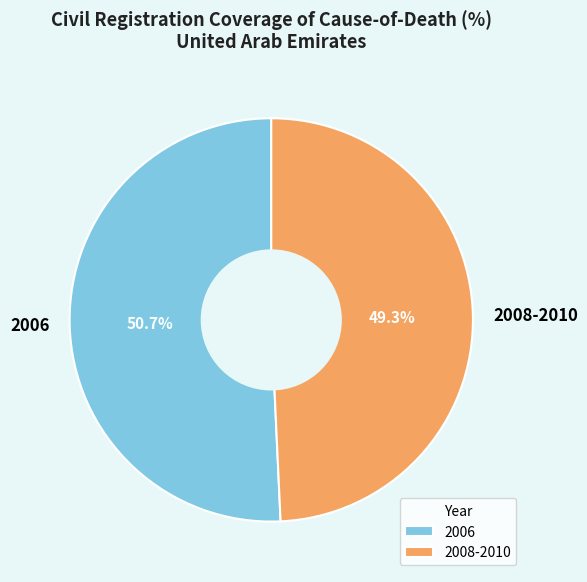

Which category has the biggest portion of the pie?

2006